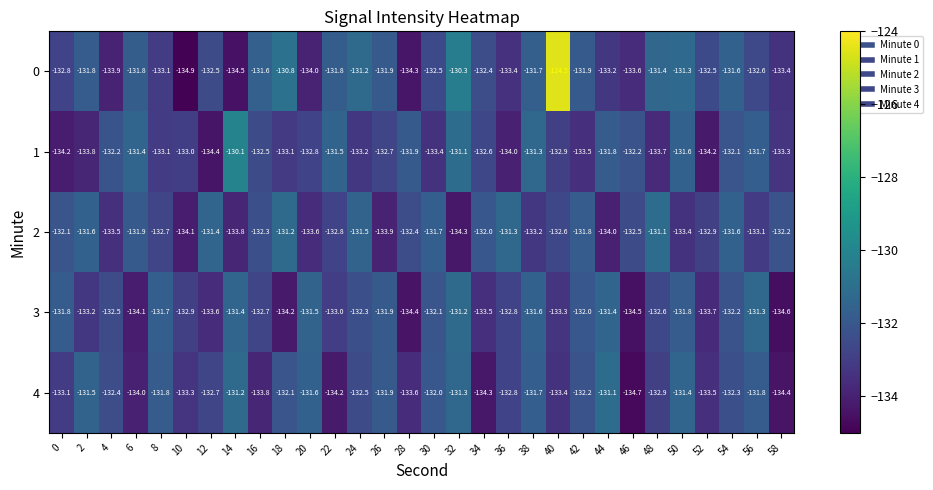

At which category is the sum across all series the highest?

40